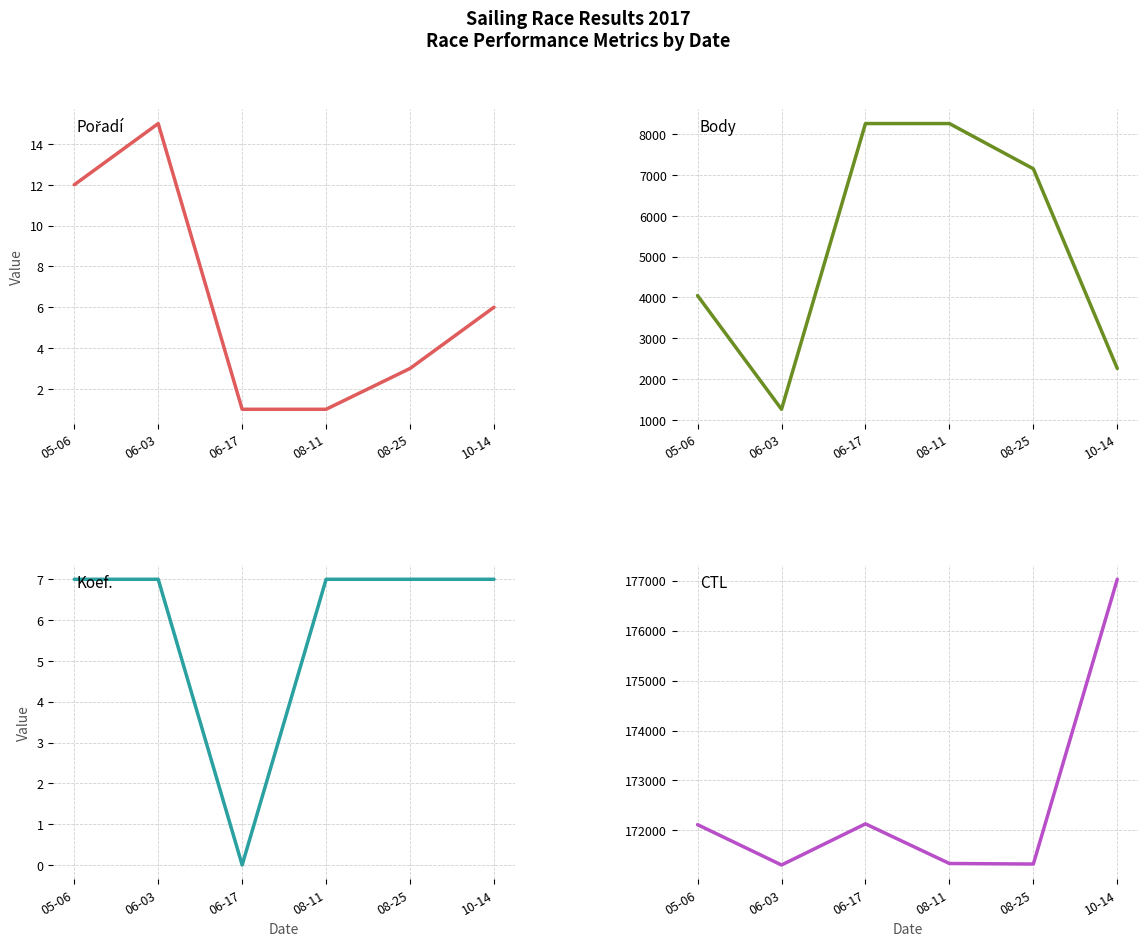

Reading right to left, extract all data points from this chart.

Pořadí: 10-14=6	08-25=3	08-11=1	06-17=1	06-03=15	05-06=12
Body: 10-14=2260	08-25=7153	08-11=8261	06-17=8261	06-03=1261	05-06=4047
Koef.: 10-14=7	08-25=7	08-11=7	06-17=0	06-03=7	05-06=7
CTL: 10-14=177030	08-25=171326	08-11=171337	06-17=172131	06-03=171307	05-06=172115